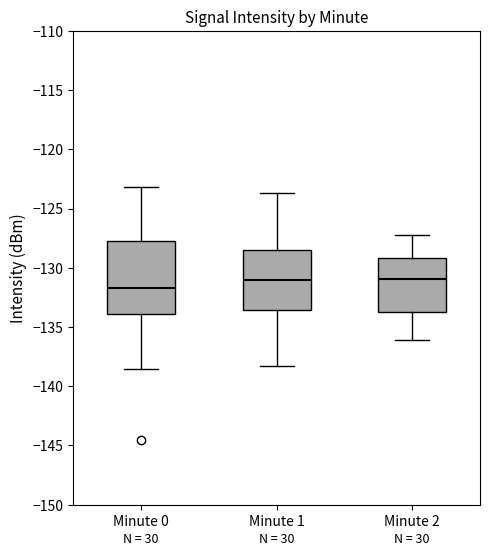

Where does the median line of the box for Minute 1 sit on the y-axis? The values are not printed on the chart, so give them approximately, as read against the axis.

-131.0